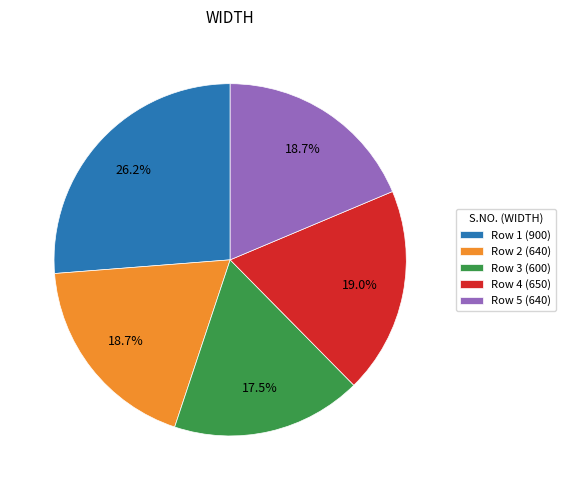

What is the smallest slice in the pie chart?

Row 3 (600)